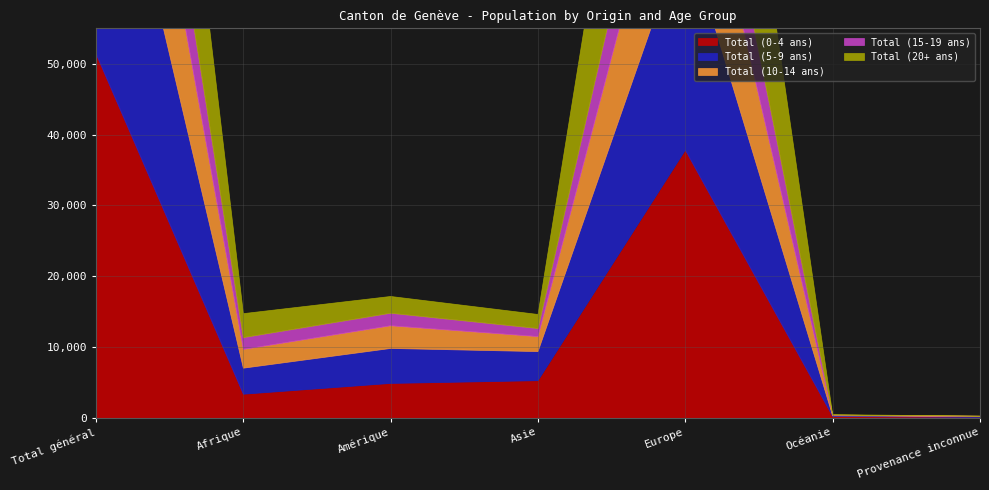

At which category is the sum across all series the highest?

Total général